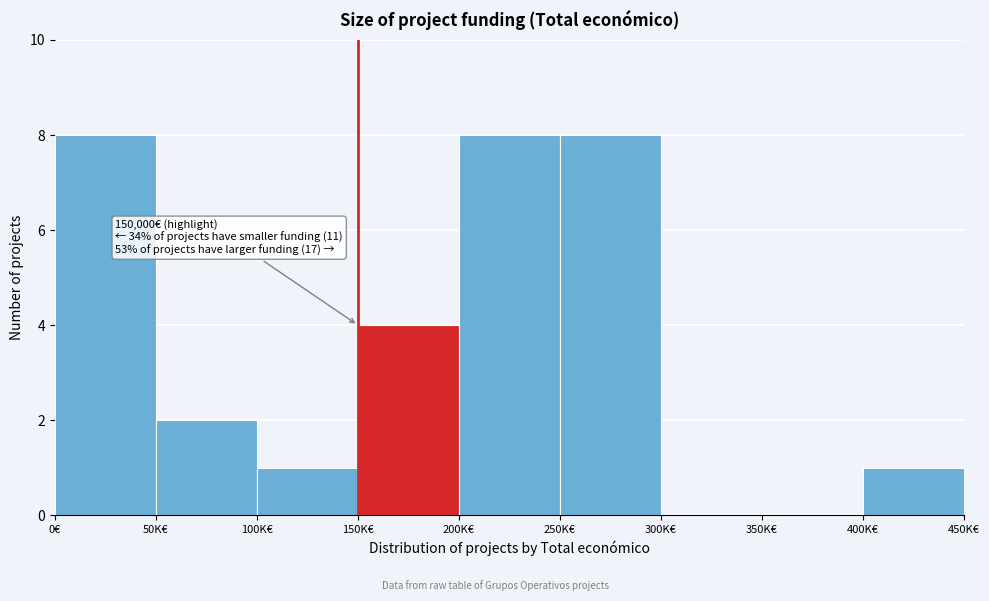

Reading left to right, transcribe all the data shown in this chart.

0€=8	50K€=2	100K€=1	150K€=4	200K€=8	250K€=8	300K€=0	350K€=0	400K€=1